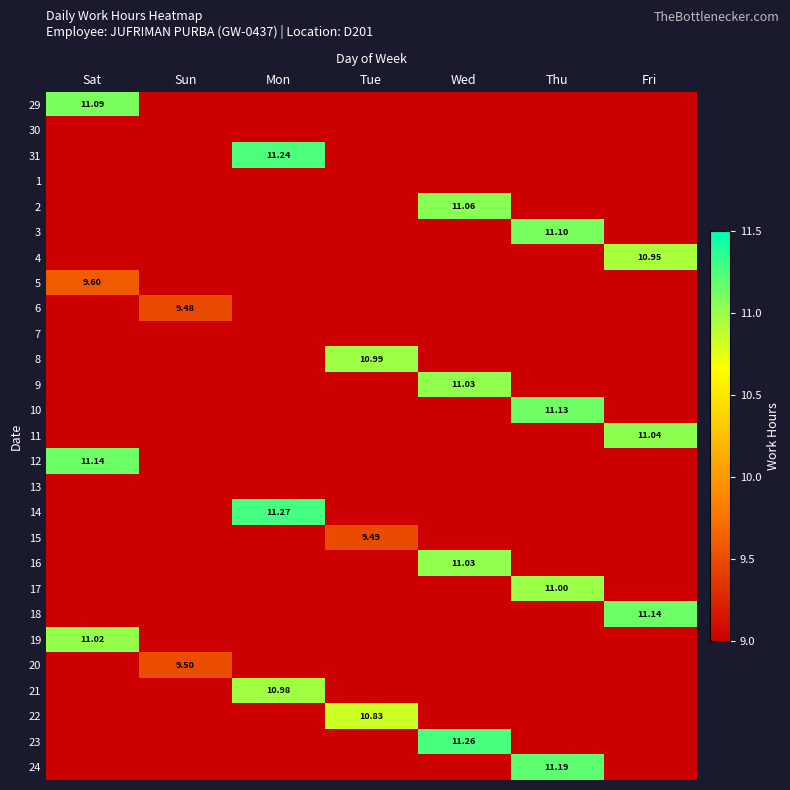

What is the greatest value displayed?

11.3